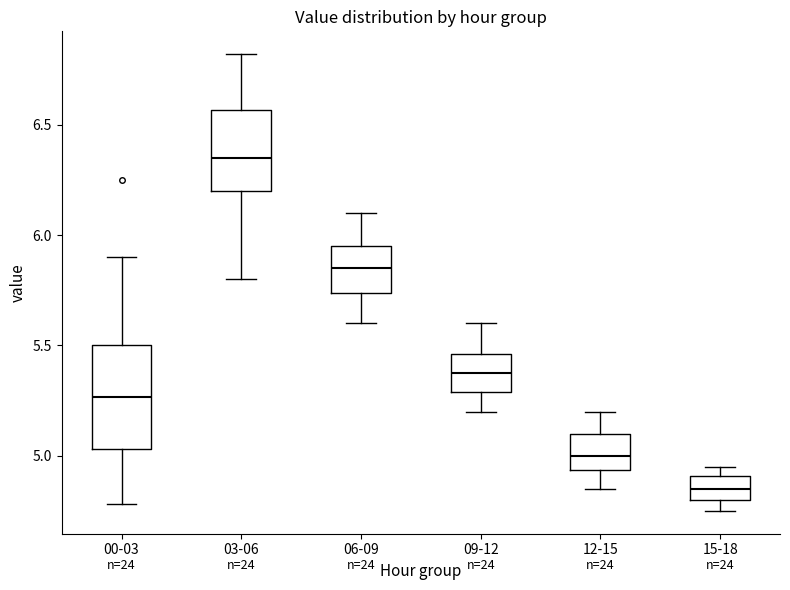

Reading left to right, read every box against the y-axis: the position of its median line, the range the box covers, and the ends of its whiskers. The values are not printed on the chart, so give them approximately, as read against the axis.

00-03: median 5.25, box 5.05 to 5.50, whiskers 4.80 to 5.90
03-06: median 6.35, box 6.20 to 6.55, whiskers 5.80 to 6.80
06-09: median 5.85, box 5.75 to 5.95, whiskers 5.60 to 6.10
09-12: median 5.40, box 5.30 to 5.45, whiskers 5.20 to 5.60
12-15: median 5.00, box 4.95 to 5.10, whiskers 4.85 to 5.20
15-18: median 4.85, box 4.80 to 4.90, whiskers 4.75 to 4.95